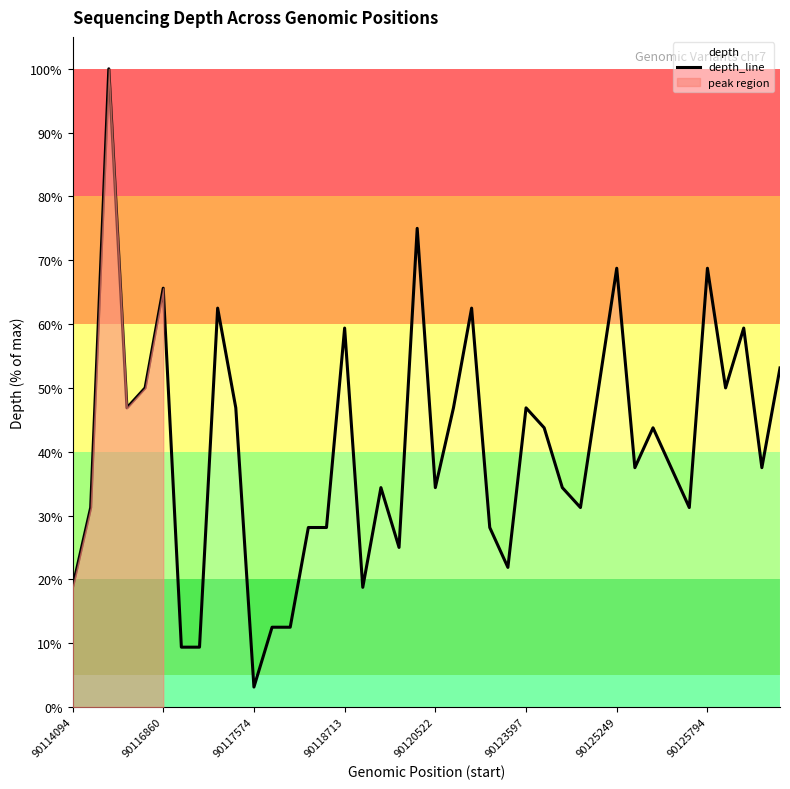

The depth_line series shows 30.3 at 90123597. True or false?

False